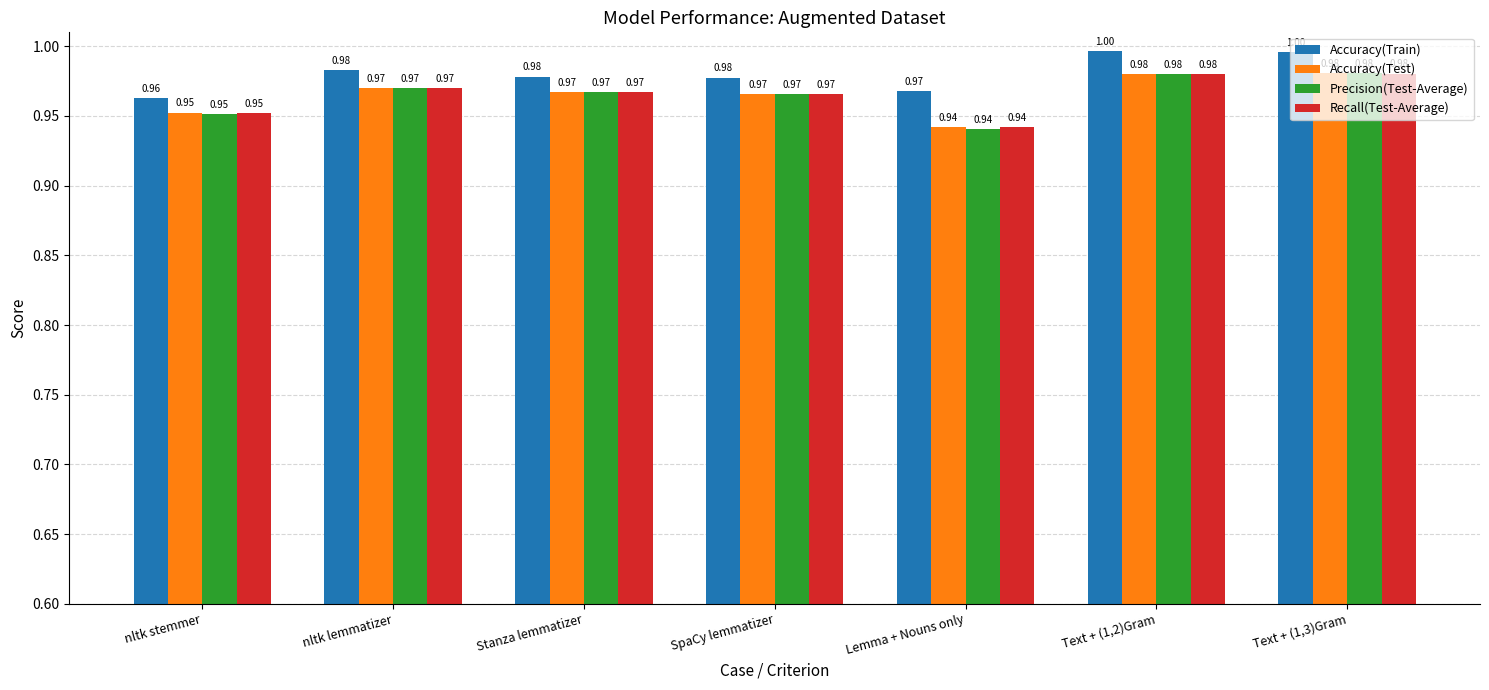

Which series has the largest total across all categories?

Accuracy(Train)